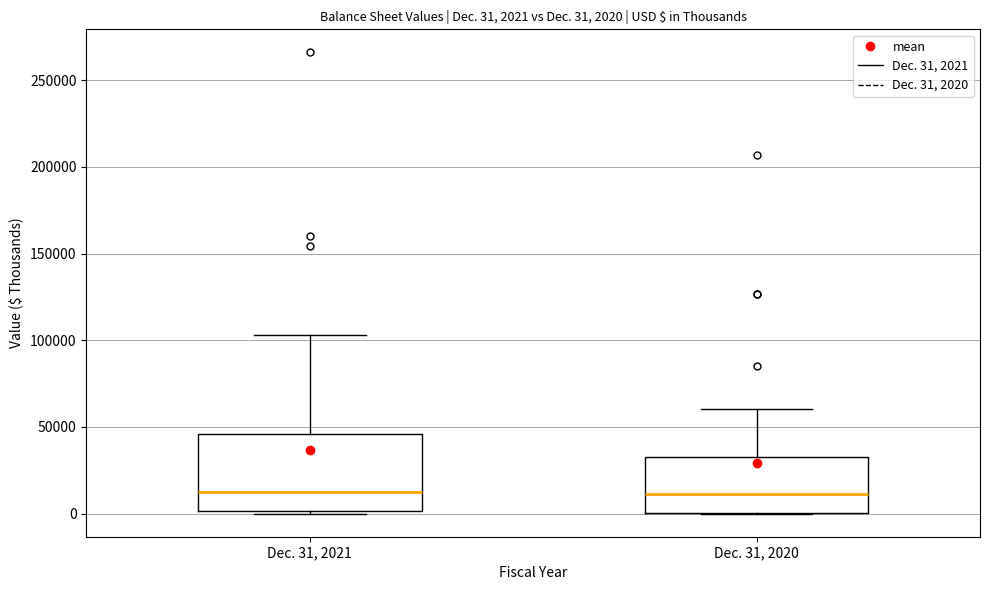

Which box is the tallest, from its lower edge to its upper edge?

Dec. 31, 2021